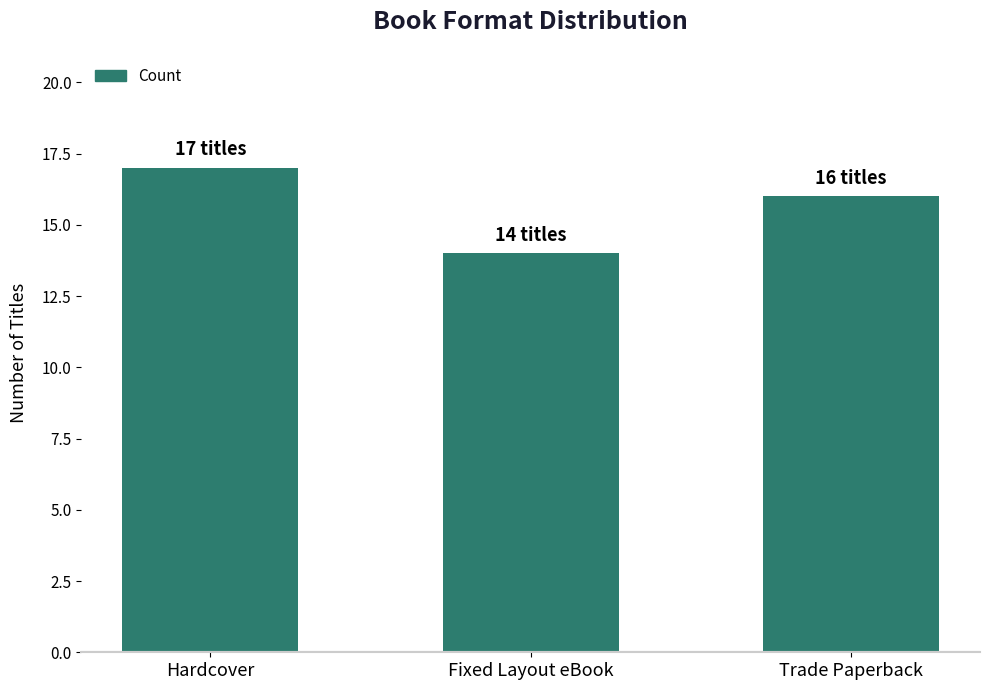

List the labels in order of value, largest first.

Hardcover, Trade Paperback, Fixed Layout eBook